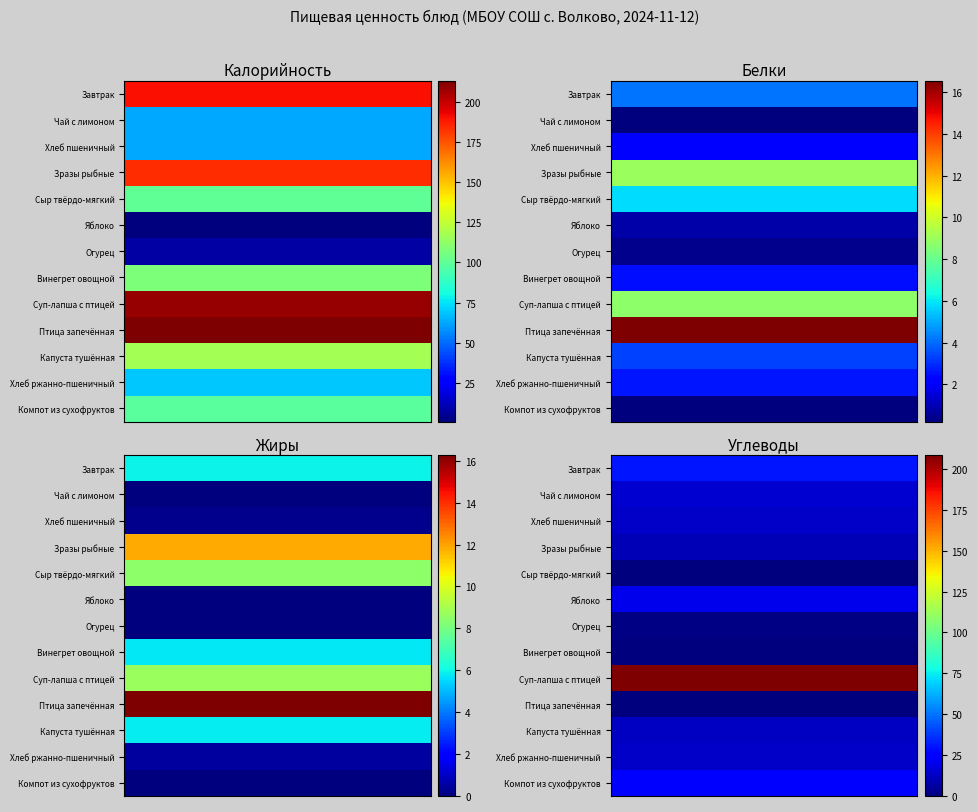

At how many categories does at least one series exceed 10?

13